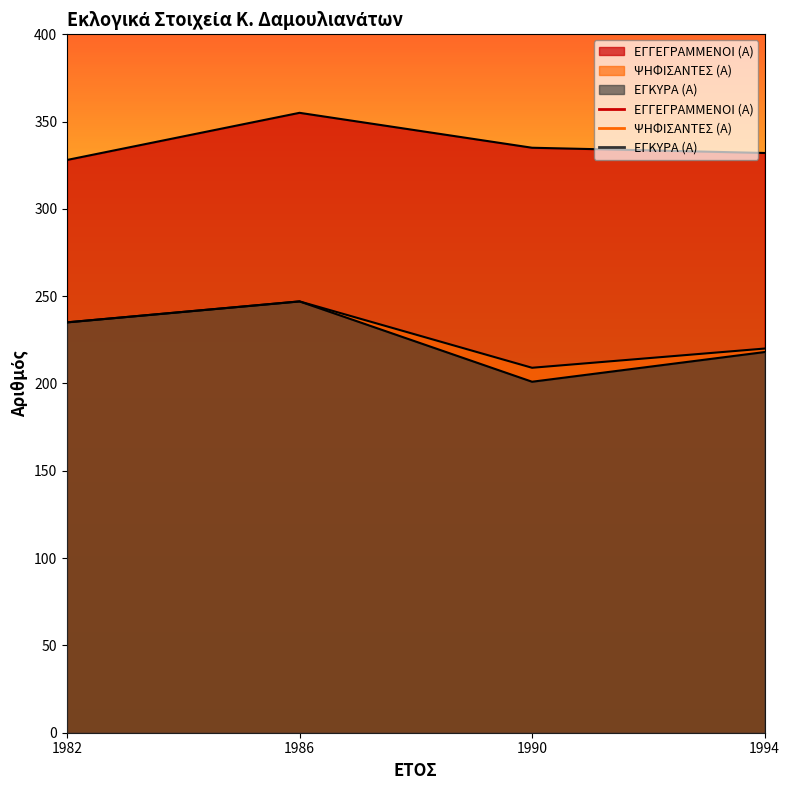

True or false: ΨΗΦΙΣΑΝΤΕΣ (Α) has a value of 374 at 1990.

False